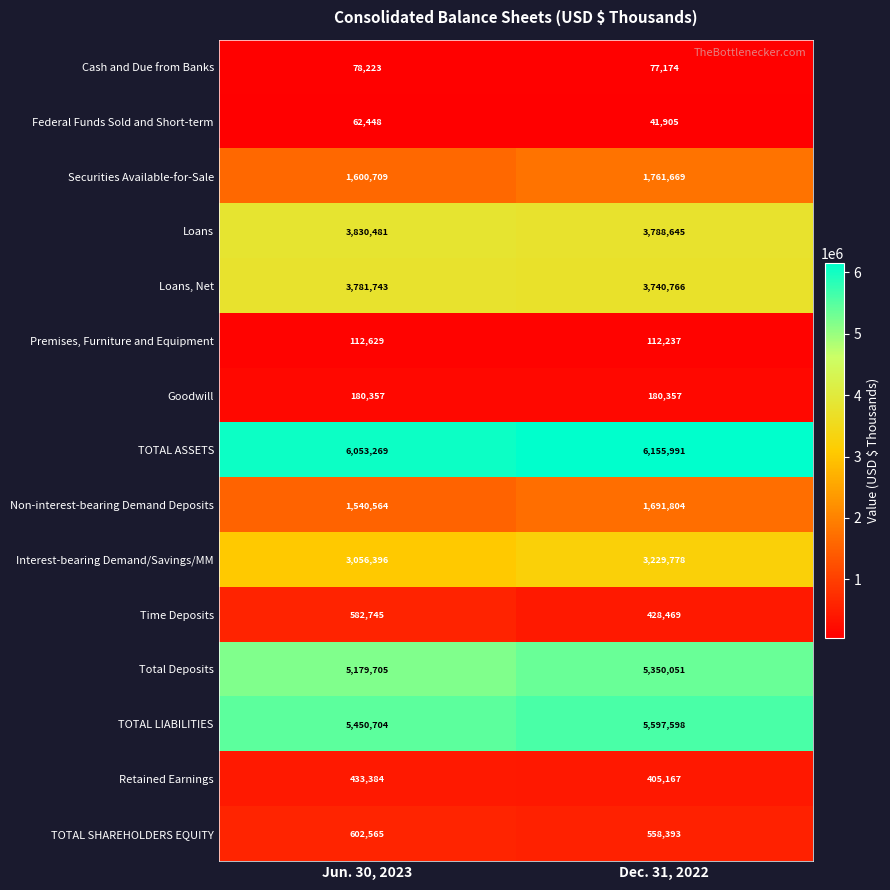

Rank the series at Jun. 30, 2023 from highest to lowest value.

TOTAL ASSETS, TOTAL LIABILITIES, Total Deposits, Loans, Loans, Net, Interest-bearing Demand/Savings/MM, Securities Available-for-Sale, Non-interest-bearing Demand Deposits, TOTAL SHAREHOLDERS EQUITY, Time Deposits, Retained Earnings, Goodwill, Premises, Furniture and Equipment, Cash and Due from Banks, Federal Funds Sold and Short-term